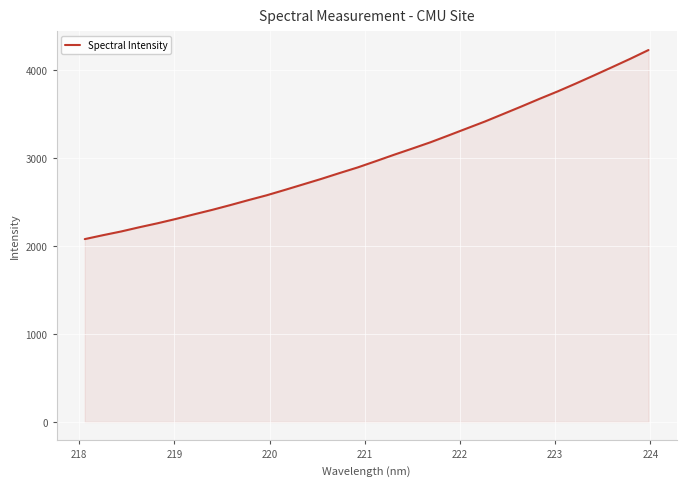

What is the minimum value shown in the chart?

2078.6